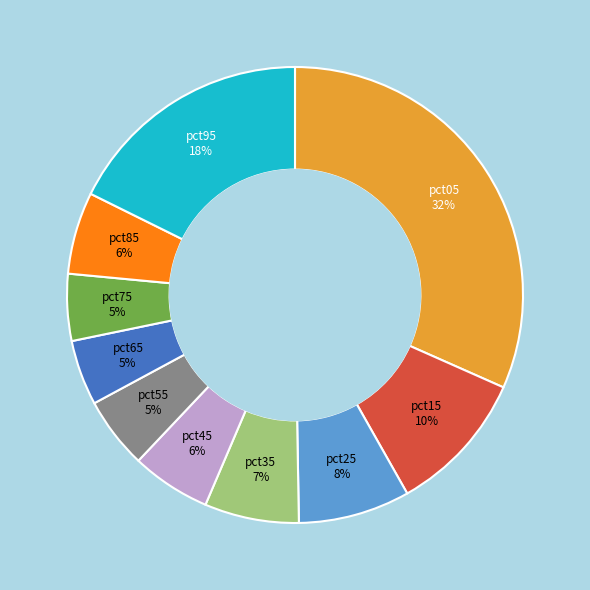

Is there a majority slice in this chart?

No